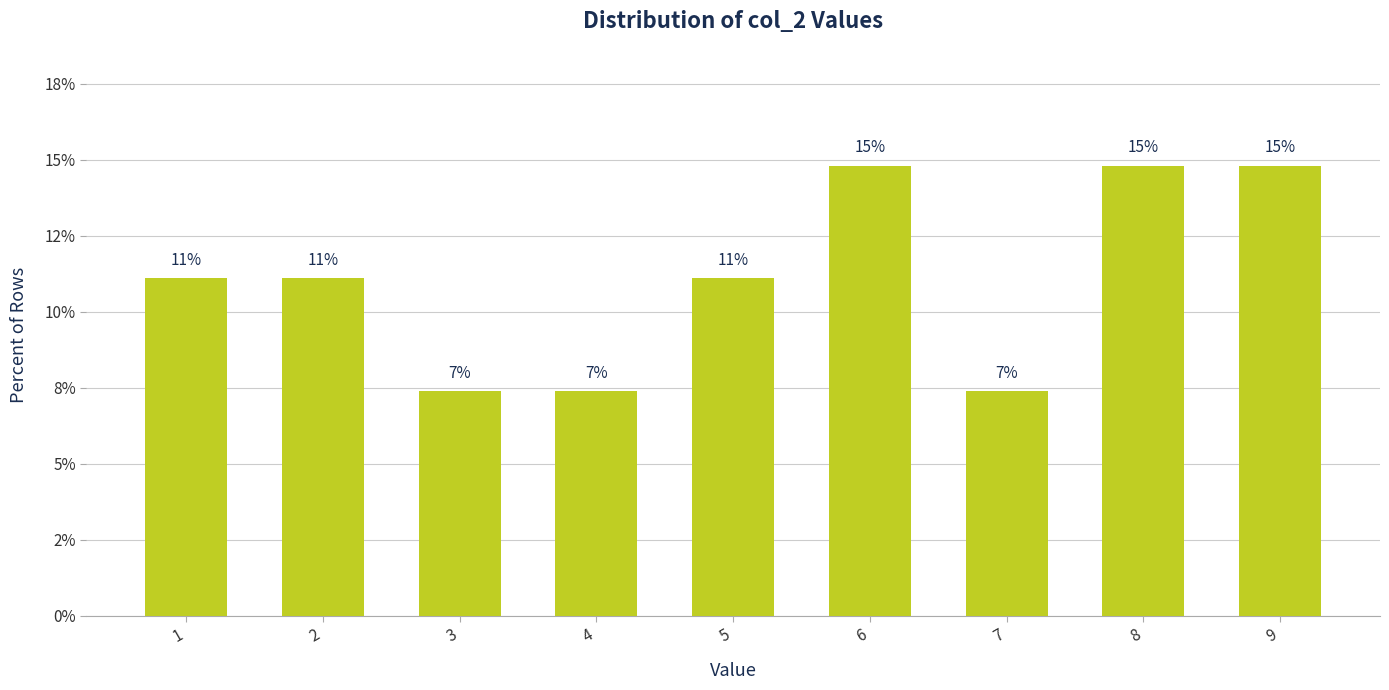

Does the chart contain any negative values?

No